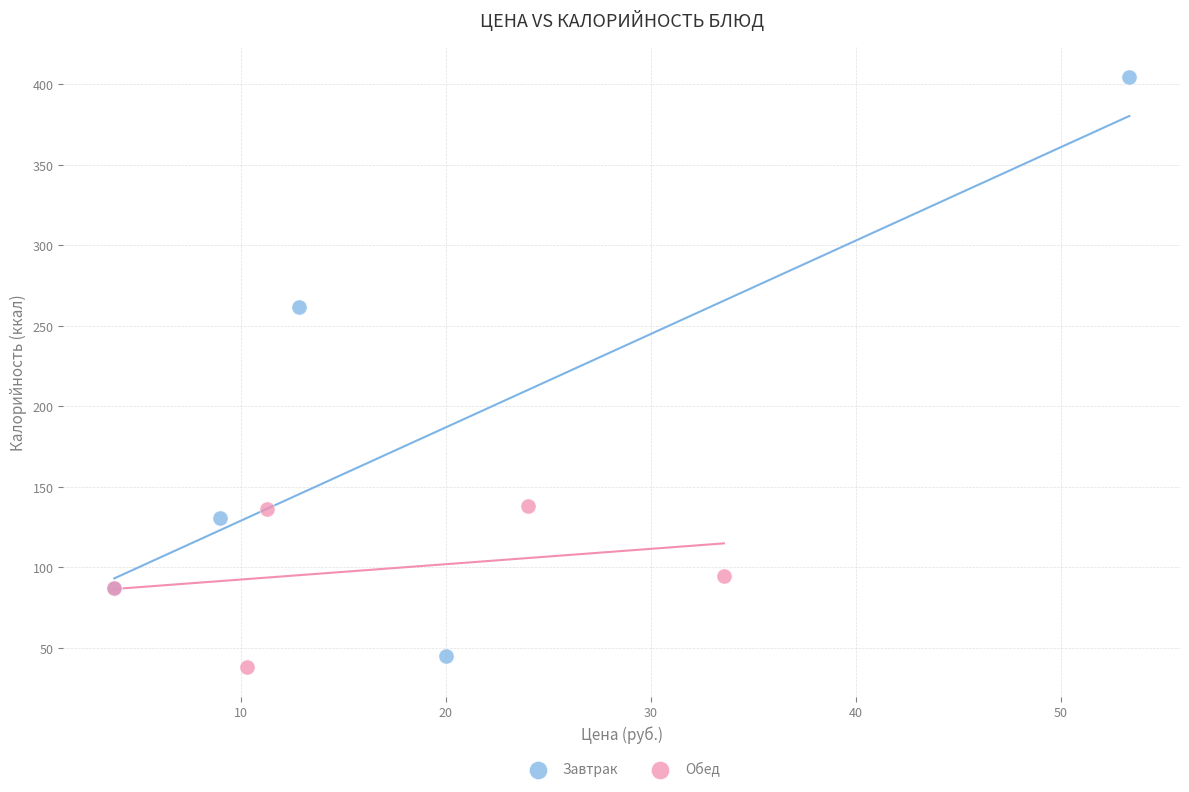

Which series contains the highest Y value?

Завтрак